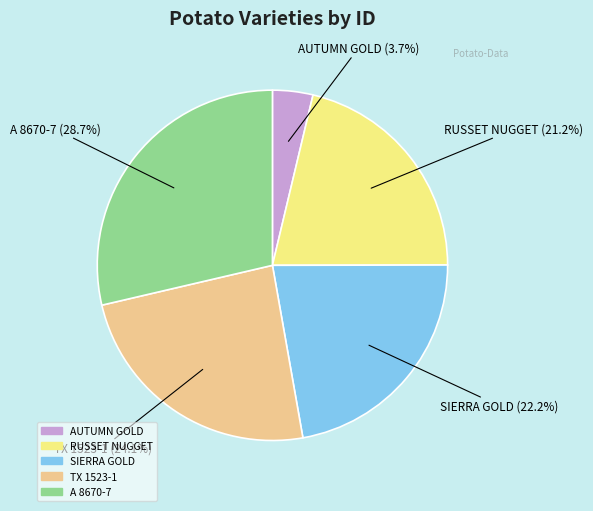

Rank the categories by value from lowest to highest.

AUTUMN GOLD, RUSSET NUGGET, SIERRA GOLD, TX 1523-1, A 8670-7